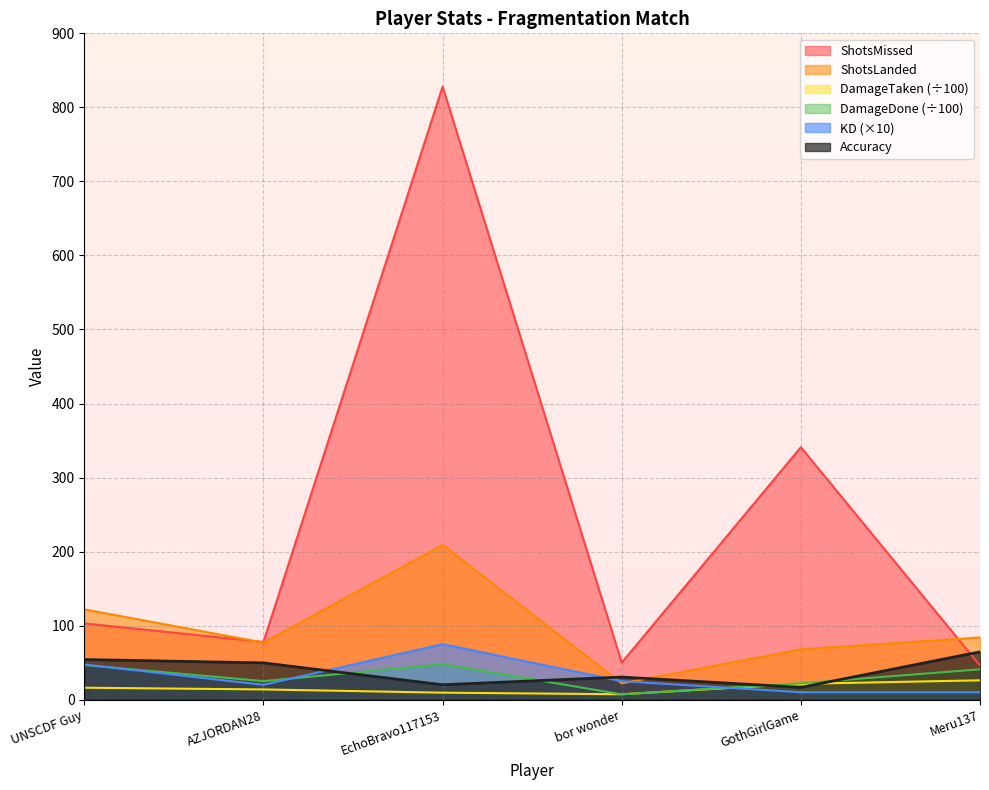

What is the label of the 1st point from the left?

UNSCDF Guy